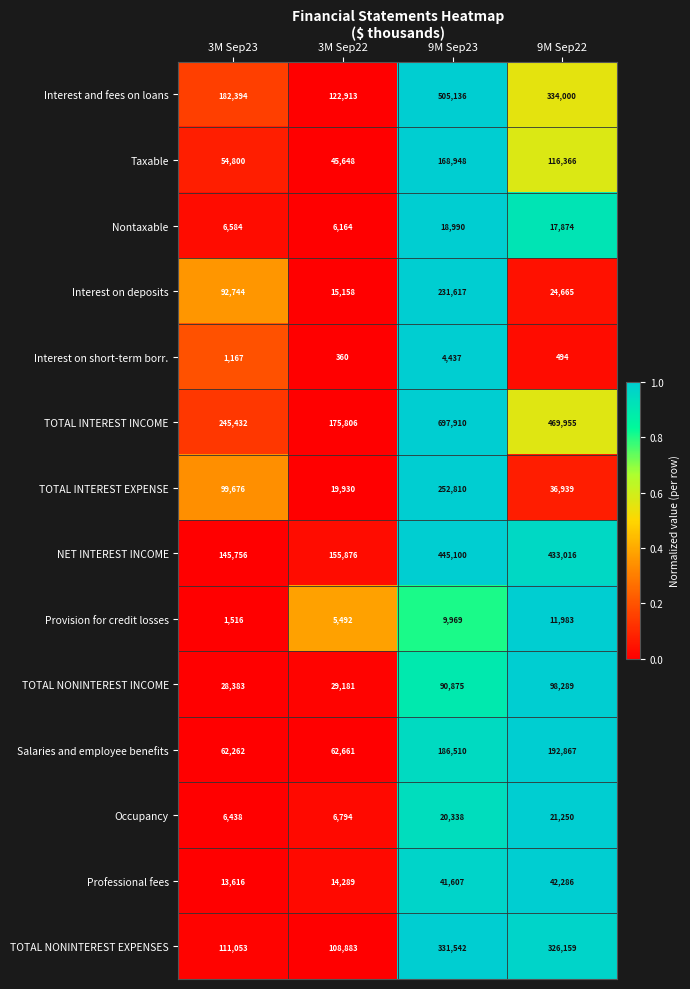

The value of Taxable at 3M Sep23 is 54800. True or false?

True